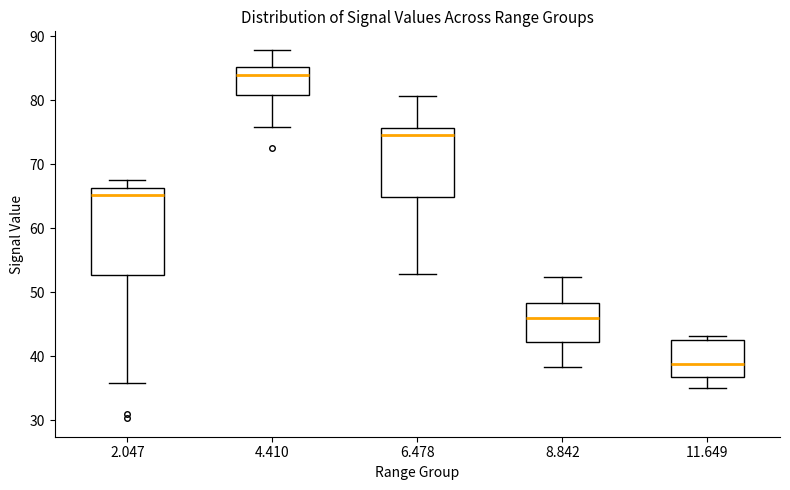

Where does the median line of the box at x = 4.410 sit on the y-axis? The values are not printed on the chart, so give them approximately, as read against the axis.

84